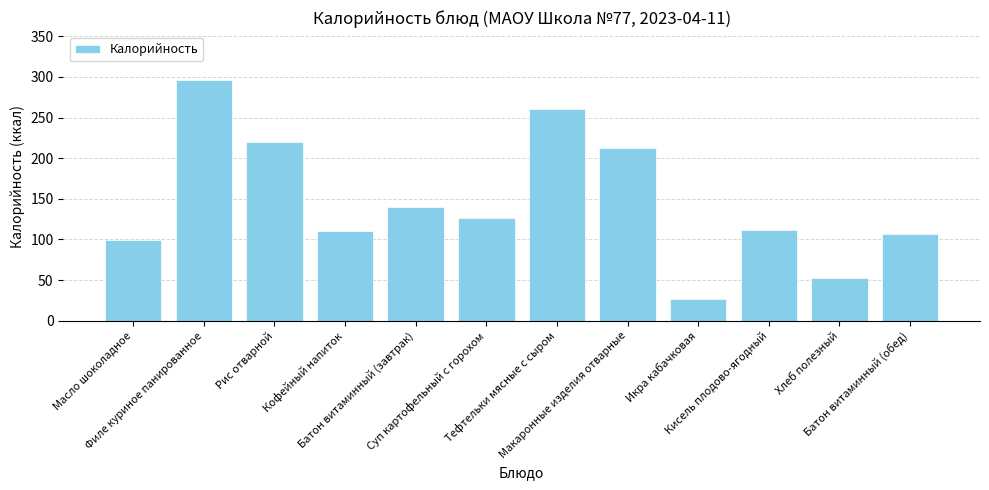

Approximately how many times larger is the value at Суп картофельный с горохом compared to Кофейный напиток?

1.2